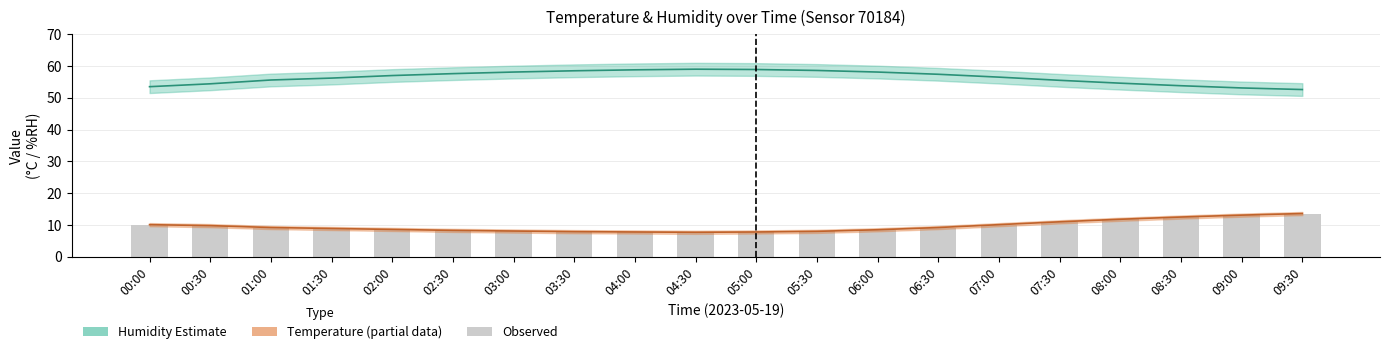

The value of Humidity (estimate) at 02:30 is 57.6. True or false?

True